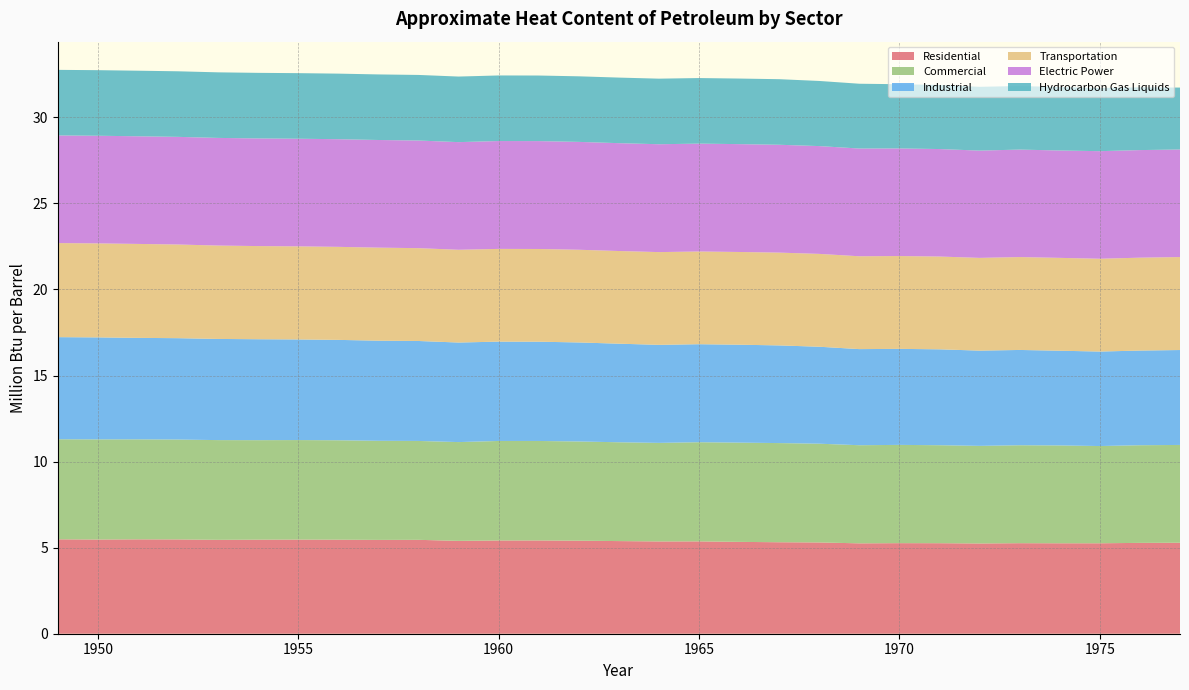

Reading left to right, transcribe all the data shown in this chart.

Residential: 1949=5.5	1950=5.5	1951=5.5	1952=5.5	1953=5.5	1954=5.5	1955=5.5	1956=5.5	1957=5.5	1958=5.5	1959=5.4	1960=5.4	1961=5.4	1962=5.4	1963=5.4	1964=5.4	1965=5.4	1966=5.3	1967=5.3	1968=5.3	1969=5.3	1970=5.3	1971=5.3	1972=5.2	1973=5.3	1974=5.3	1975=5.3	1976=5.3	1977=5.3
Commercial: 1949=5.8	1950=5.8	1951=5.8	1952=5.8	1953=5.8	1954=5.8	1955=5.8	1956=5.8	1957=5.8	1958=5.7	1959=5.7	1960=5.8	1961=5.8	1962=5.8	1963=5.7	1964=5.7	1965=5.8	1966=5.8	1967=5.8	1968=5.7	1969=5.7	1970=5.7	1971=5.7	1972=5.7	1973=5.7	1974=5.7	1975=5.6	1976=5.7	1977=5.7
Industrial: 1949=5.9	1950=5.9	1951=5.9	1952=5.9	1953=5.9	1954=5.9	1955=5.8	1956=5.8	1957=5.8	1958=5.8	1959=5.8	1960=5.8	1961=5.8	1962=5.8	1963=5.7	1964=5.7	1965=5.7	1966=5.7	1967=5.7	1968=5.6	1969=5.6	1970=5.6	1971=5.6	1972=5.5	1973=5.5	1974=5.5	1975=5.5	1976=5.5	1977=5.5
Transportation: 1949=5.5	1950=5.5	1951=5.5	1952=5.4	1953=5.4	1954=5.4	1955=5.4	1956=5.4	1957=5.4	1958=5.4	1959=5.4	1960=5.4	1961=5.4	1962=5.4	1963=5.4	1964=5.4	1965=5.4	1966=5.4	1967=5.4	1968=5.4	1969=5.4	1970=5.4	1971=5.4	1972=5.4	1973=5.4	1974=5.4	1975=5.4	1976=5.4	1977=5.4
Electric Power: 1949=6.3	1950=6.3	1951=6.3	1952=6.3	1953=6.3	1954=6.3	1955=6.3	1956=6.3	1957=6.3	1958=6.3	1959=6.3	1960=6.3	1961=6.3	1962=6.3	1963=6.3	1964=6.3	1965=6.3	1966=6.3	1967=6.3	1968=6.3	1969=6.3	1970=6.3	1971=6.2	1972=6.2	1973=6.2	1974=6.2	1975=6.2	1976=6.3	1977=6.2
Hydrocarbon Gas Liquids: 1949=3.8	1950=3.8	1951=3.8	1952=3.8	1953=3.8	1954=3.8	1955=3.8	1956=3.8	1957=3.8	1958=3.8	1959=3.8	1960=3.8	1961=3.8	1962=3.8	1963=3.8	1964=3.8	1965=3.8	1966=3.8	1967=3.8	1968=3.8	1969=3.8	1970=3.7	1971=3.7	1972=3.7	1973=3.7	1974=3.7	1975=3.7	1976=3.6	1977=3.6